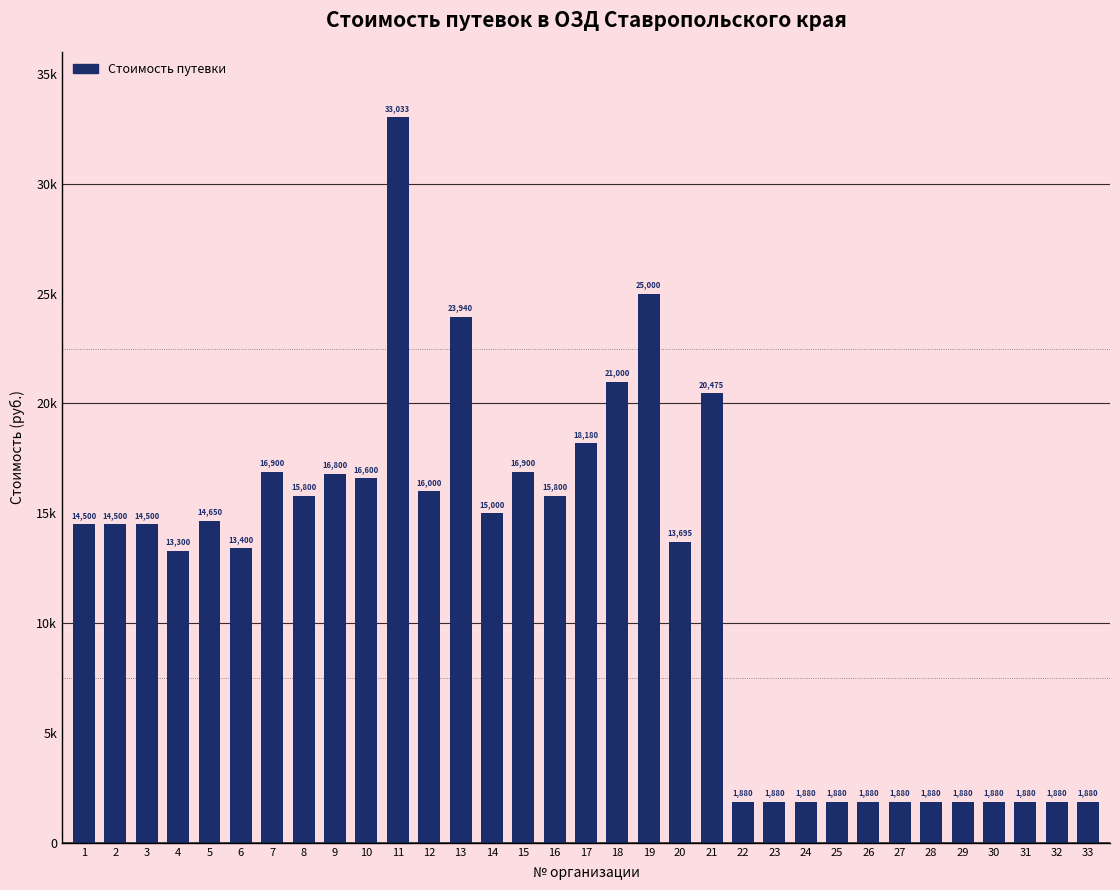

The chart shows a value of 6870 at 15. True or false?

False